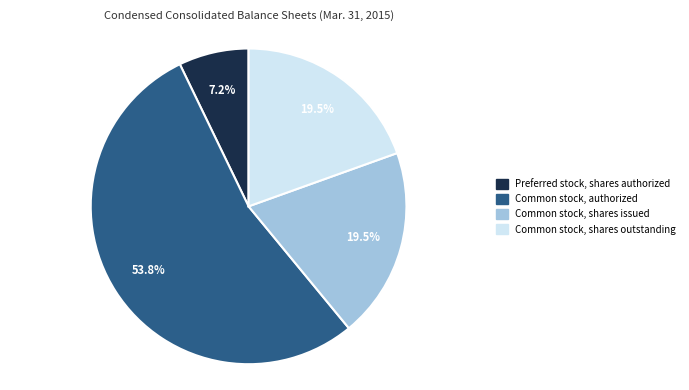

How many slices are in this pie chart?

4